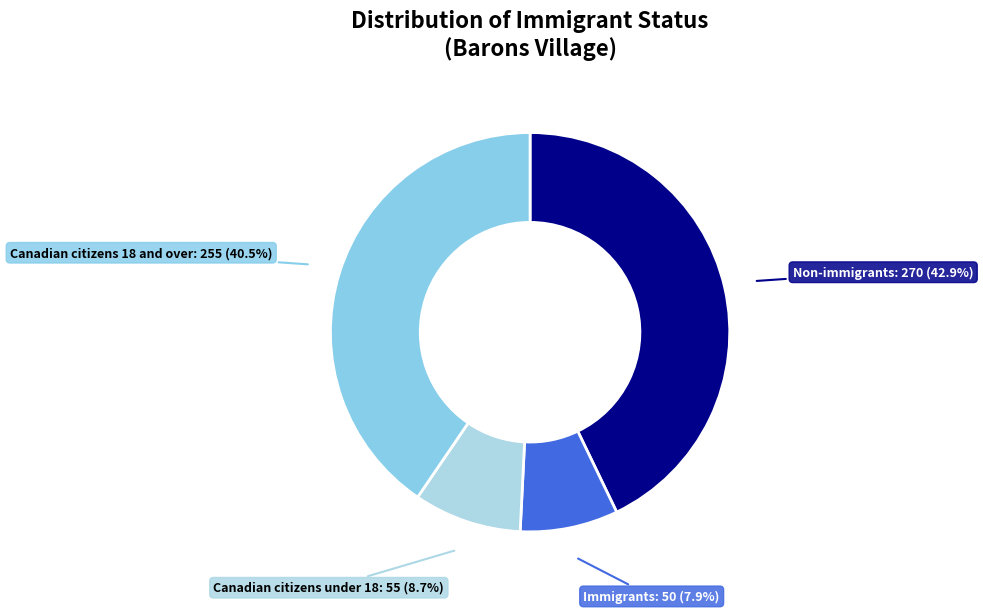

To the nearest percent, what portion does Immigrants represent?

8%